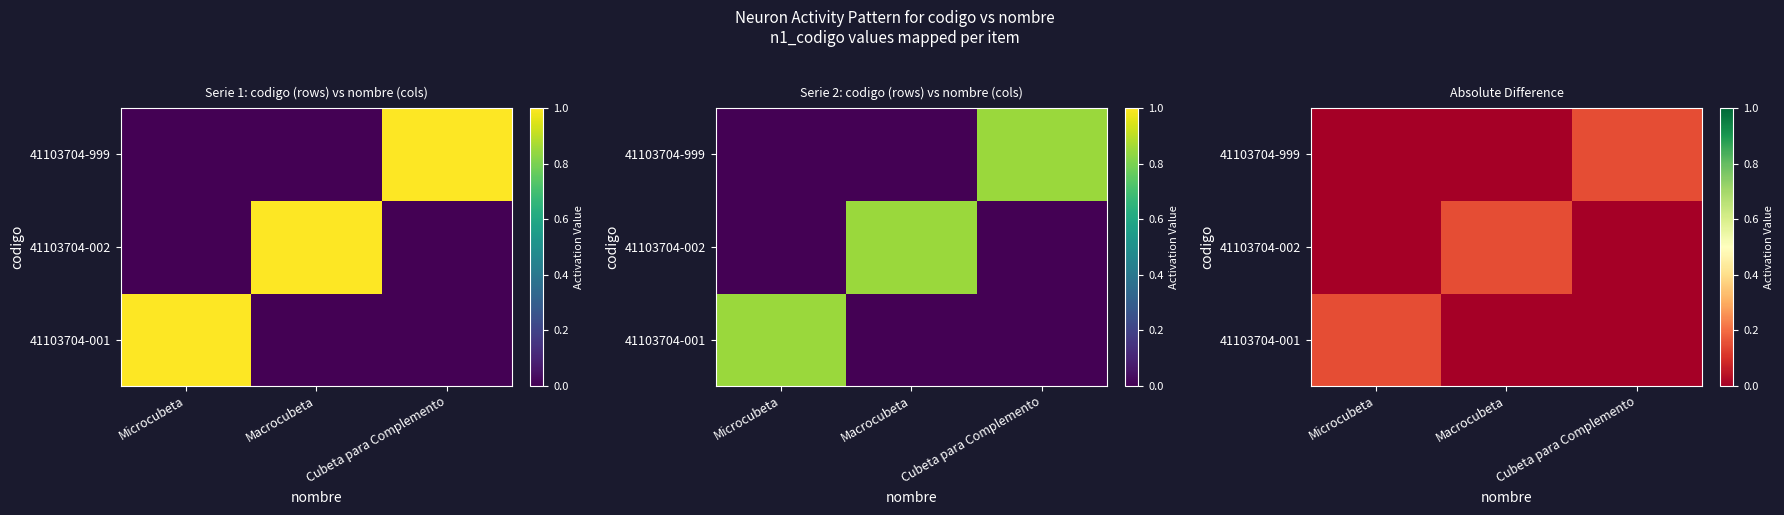

Count the number of categories in the chart.

3